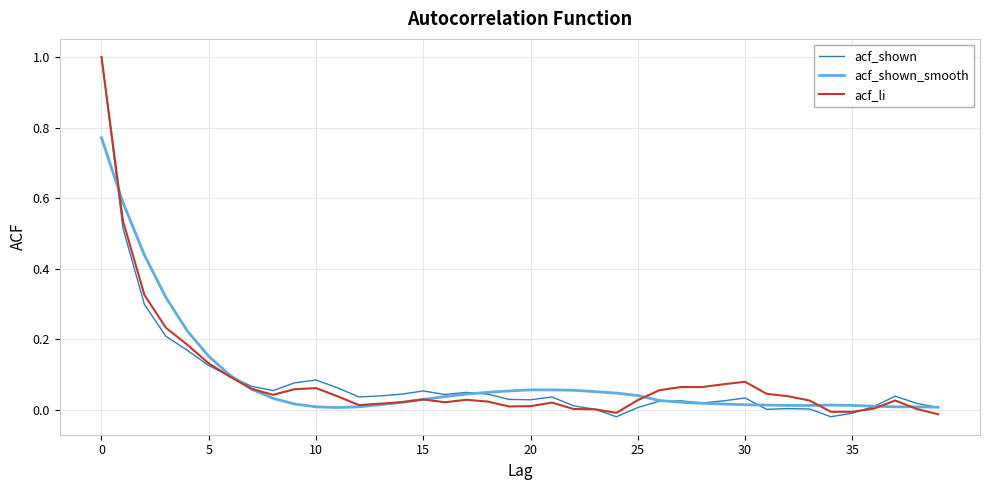

Count the number of categories in the chart.

40